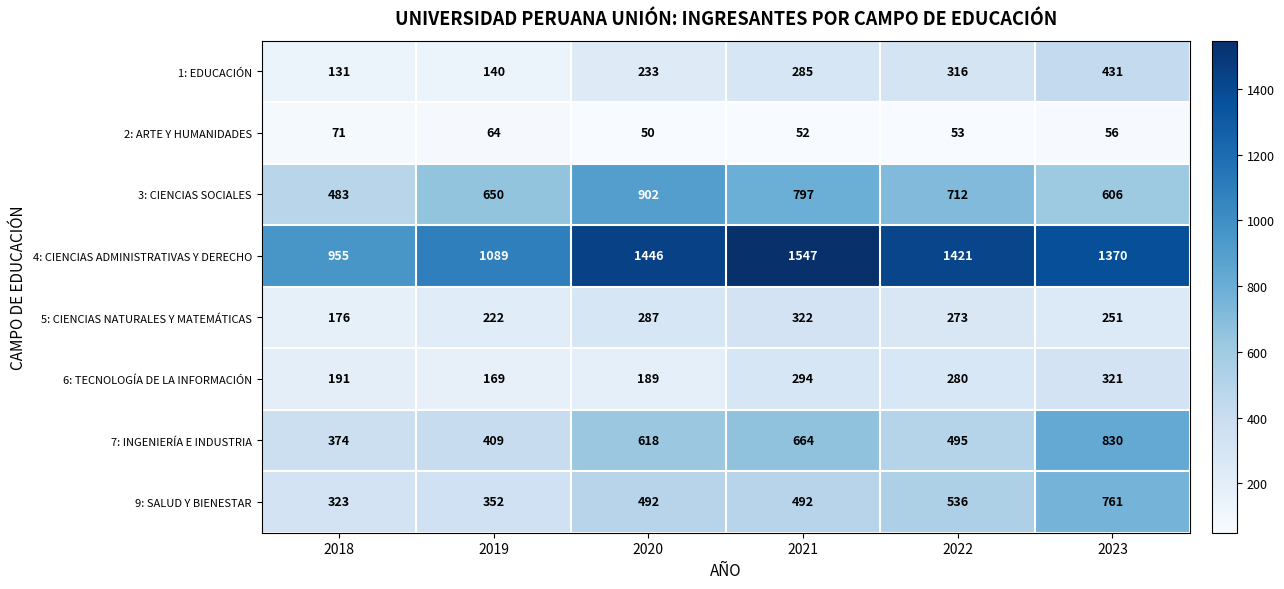

Rank the series at 2022 from lowest to highest value.

2: ARTE Y HUMANIDADES, 5: CIENCIAS NATURALES Y MATEMÁTICAS, 6: TECNOLOGÍA DE LA INFORMACIÓN, 1: EDUCACIÓN, 7: INGENIERÍA E INDUSTRIA, 9: SALUD Y BIENESTAR, 3: CIENCIAS SOCIALES, 4: CIENCIAS ADMINISTRATIVAS Y DERECHO